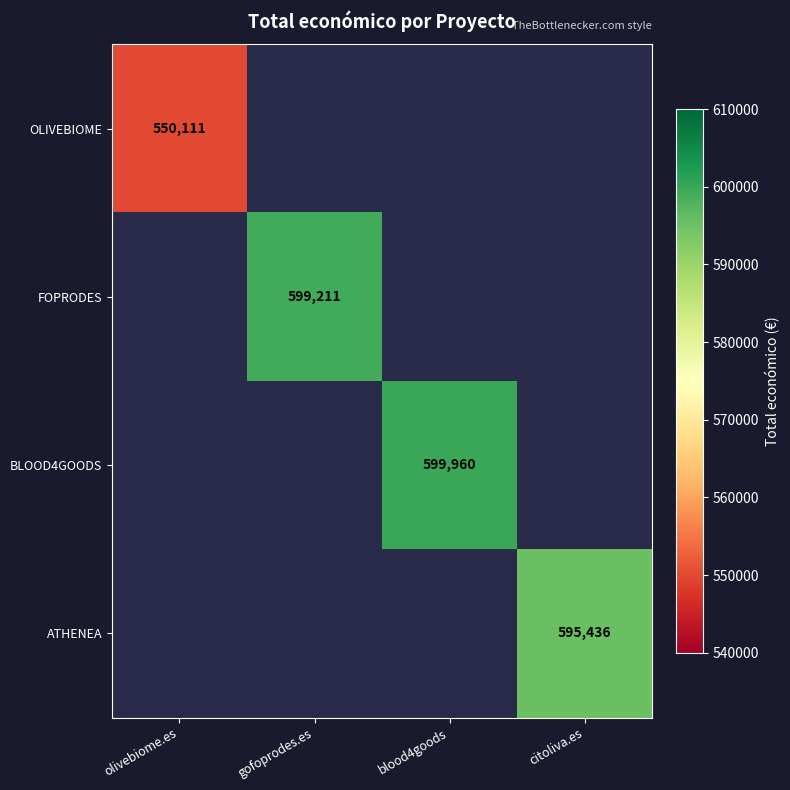

The value of OLIVEBIOME at olivebiome.es is 550111. True or false?

True